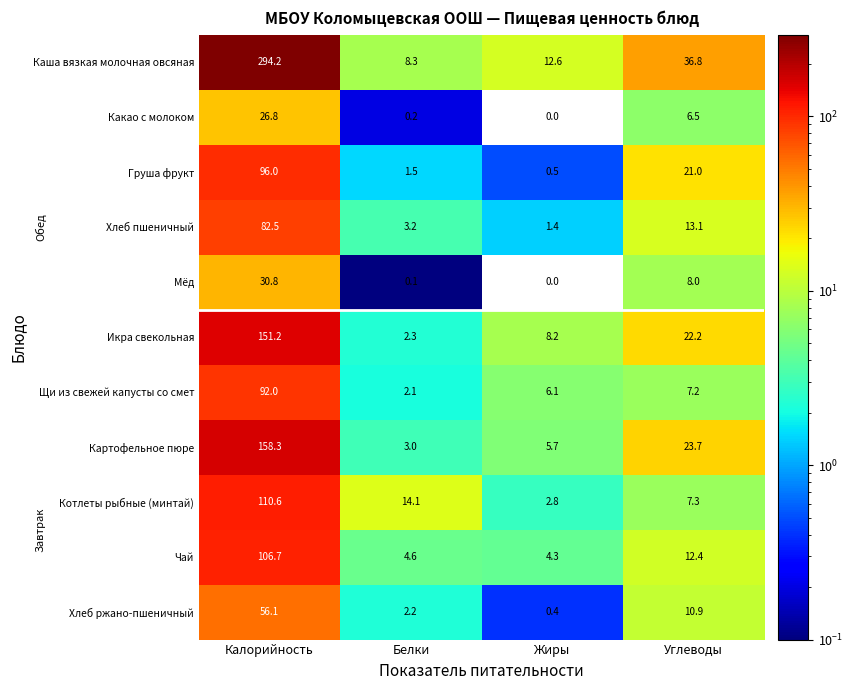

Is the value of Хлеб пшеничный at Белки greater than the value of Чай at Белки?

No